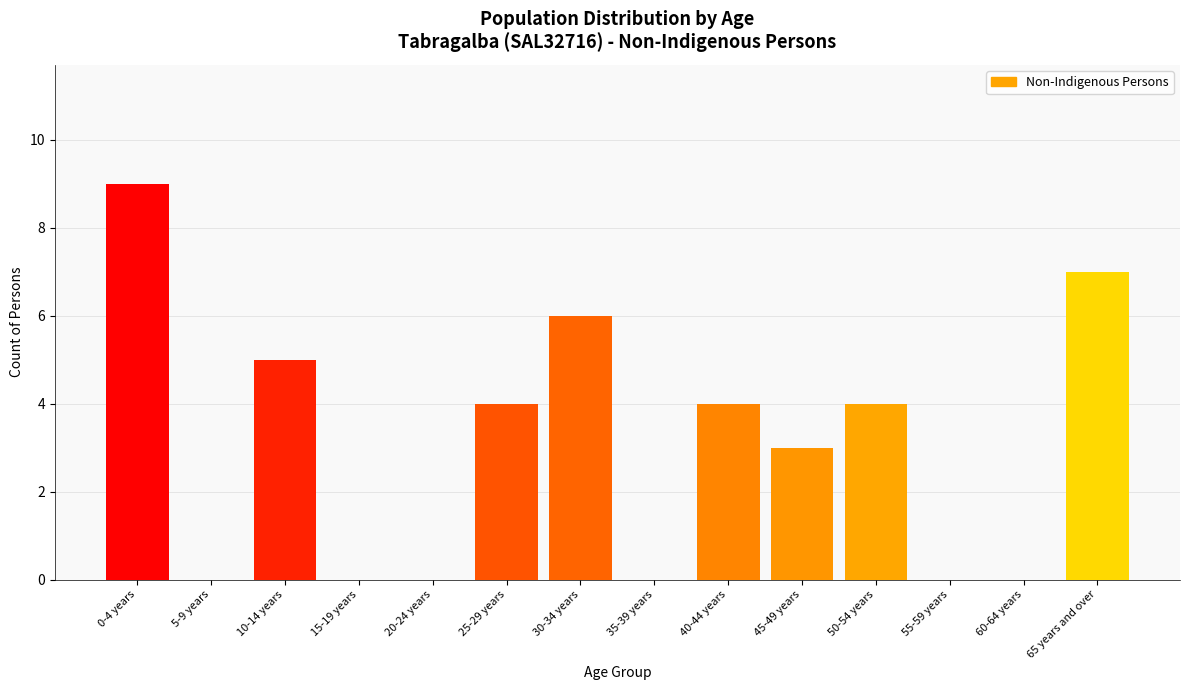

Reading left to right, transcribe all the data shown in this chart.

0-4 years=9	5-9 years=0	10-14 years=5	15-19 years=0	20-24 years=0	25-29 years=4	30-34 years=6	35-39 years=0	40-44 years=4	45-49 years=3	50-54 years=4	55-59 years=0	60-64 years=0	65 years and over=7